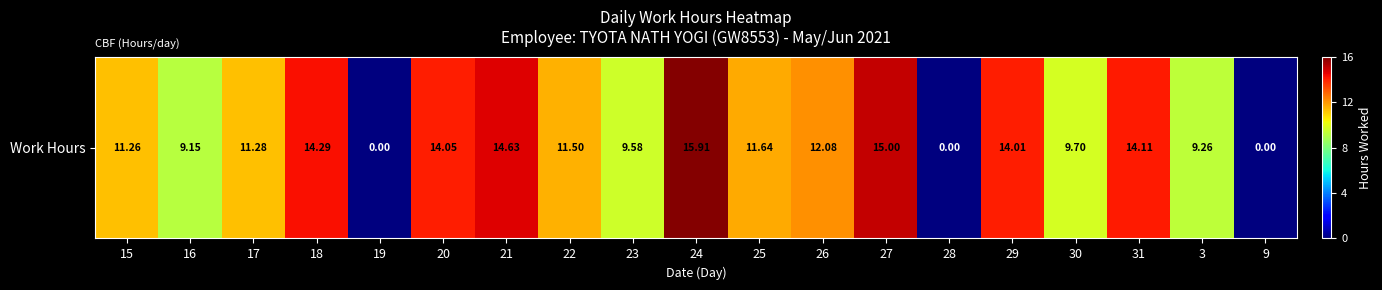

Count the number of data series in this chart.

1